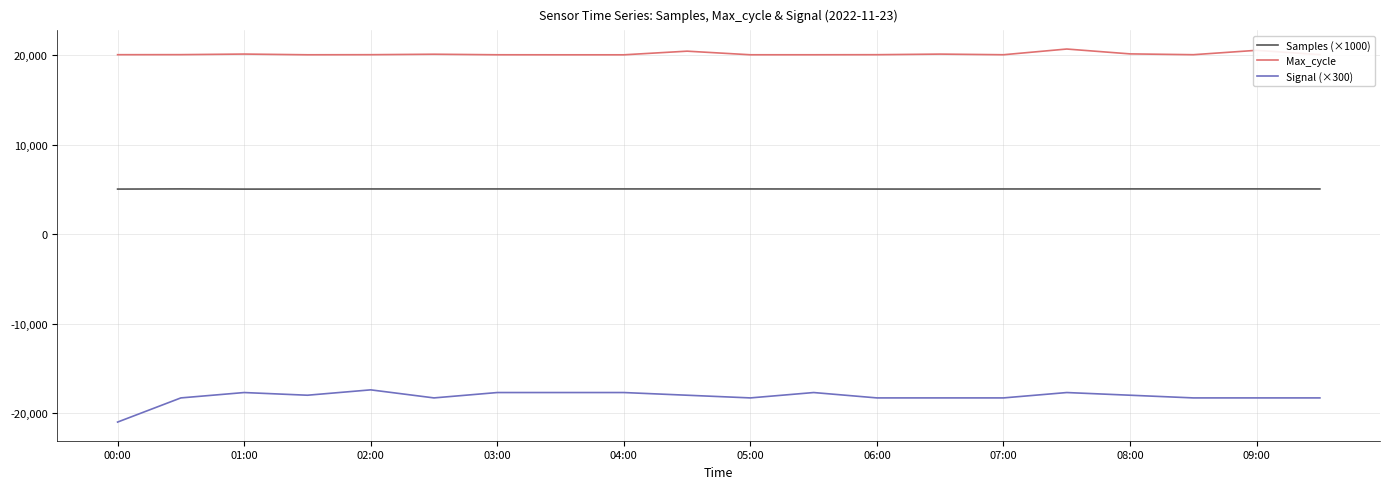

How many lines are shown in the chart?

3